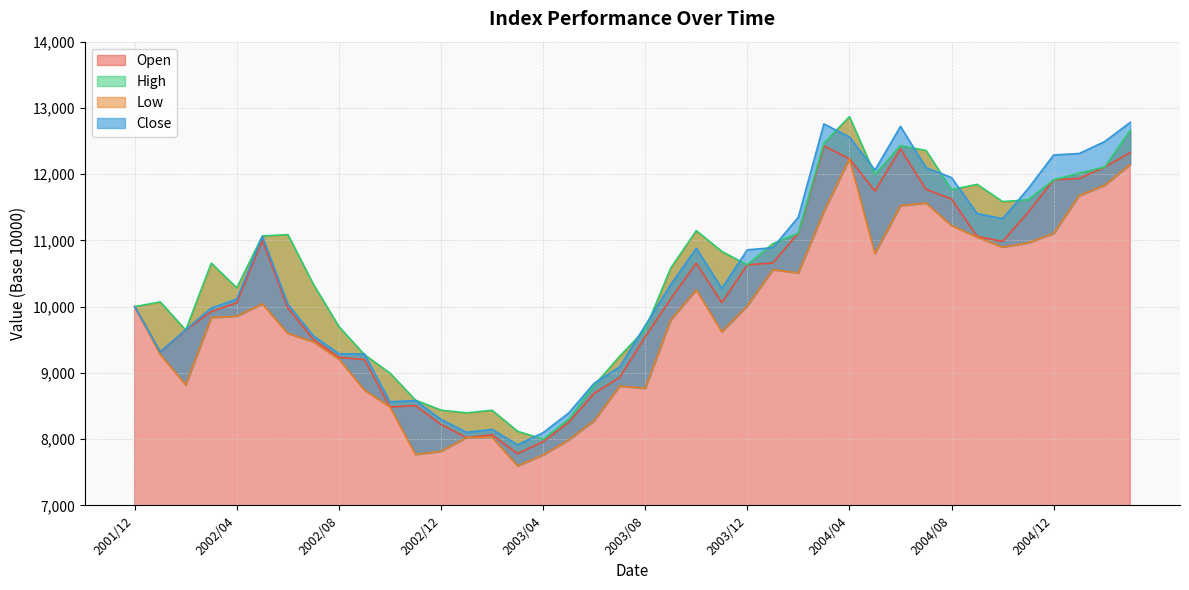

At how many categories does at least one series exceed 11715?

12